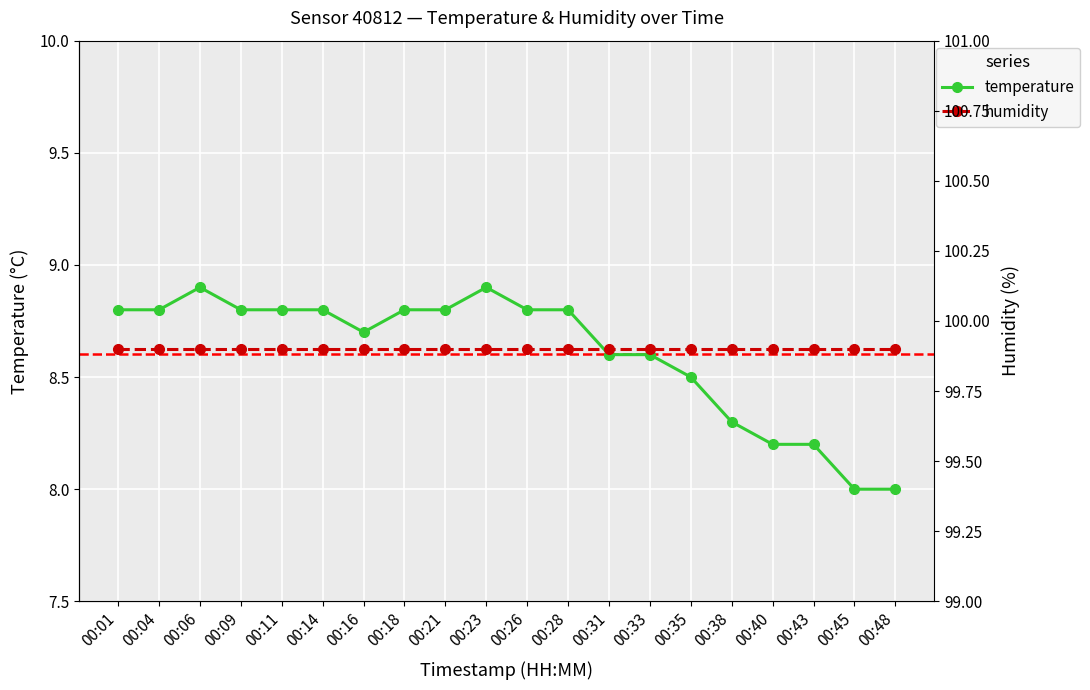

Which has a higher value, 00:23 or 00:21?

00:23